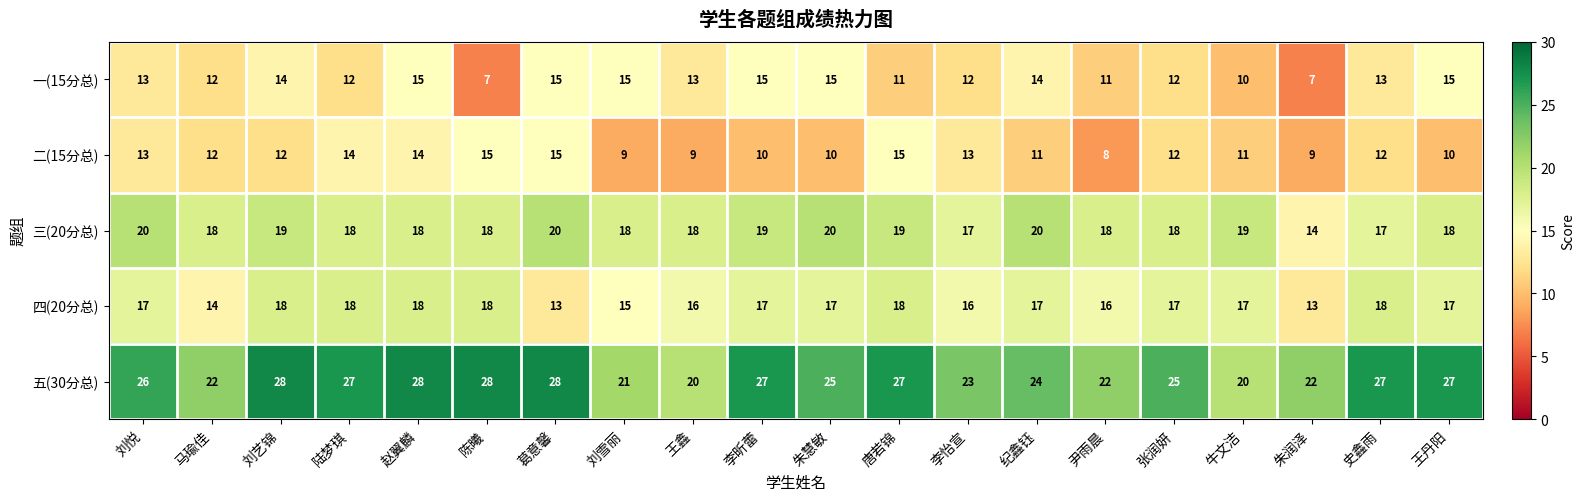

What is the difference between the maximum and minimum values in the 三(20分总) series?

6